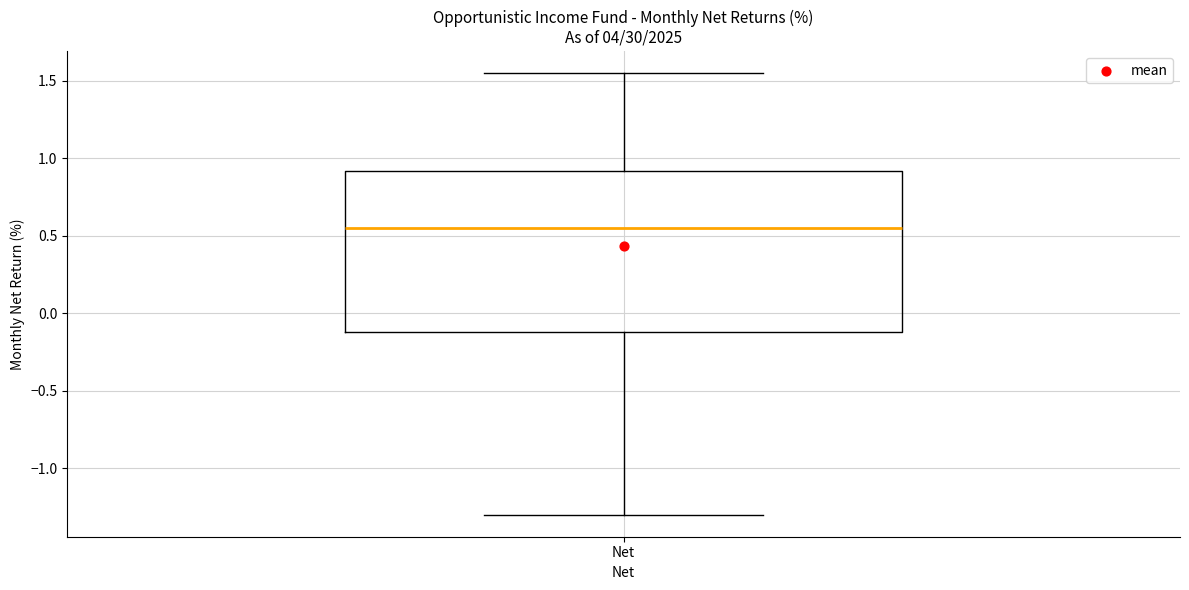

Where does the lower whisker of the box for Net end on the y-axis? The values are not printed on the chart, so give them approximately, as read against the axis.

-1.30